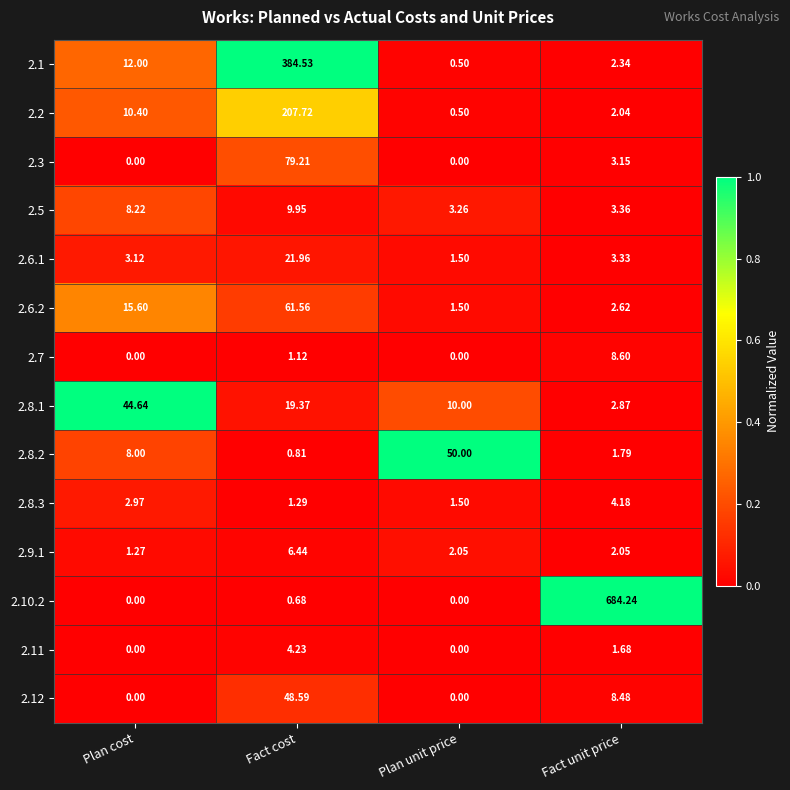

At which category is the sum across all series the highest?

Fact cost